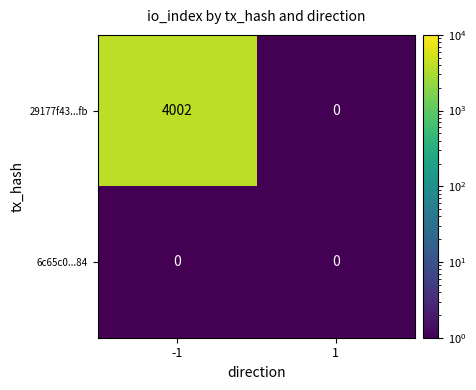

What is the sum of all 29177f43...fb values?

4002